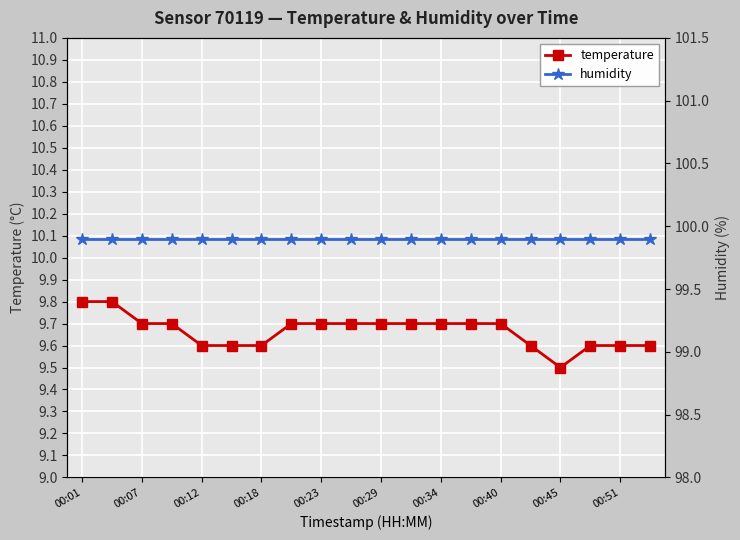

The humidity series shows 99.9 at 11. True or false?

True